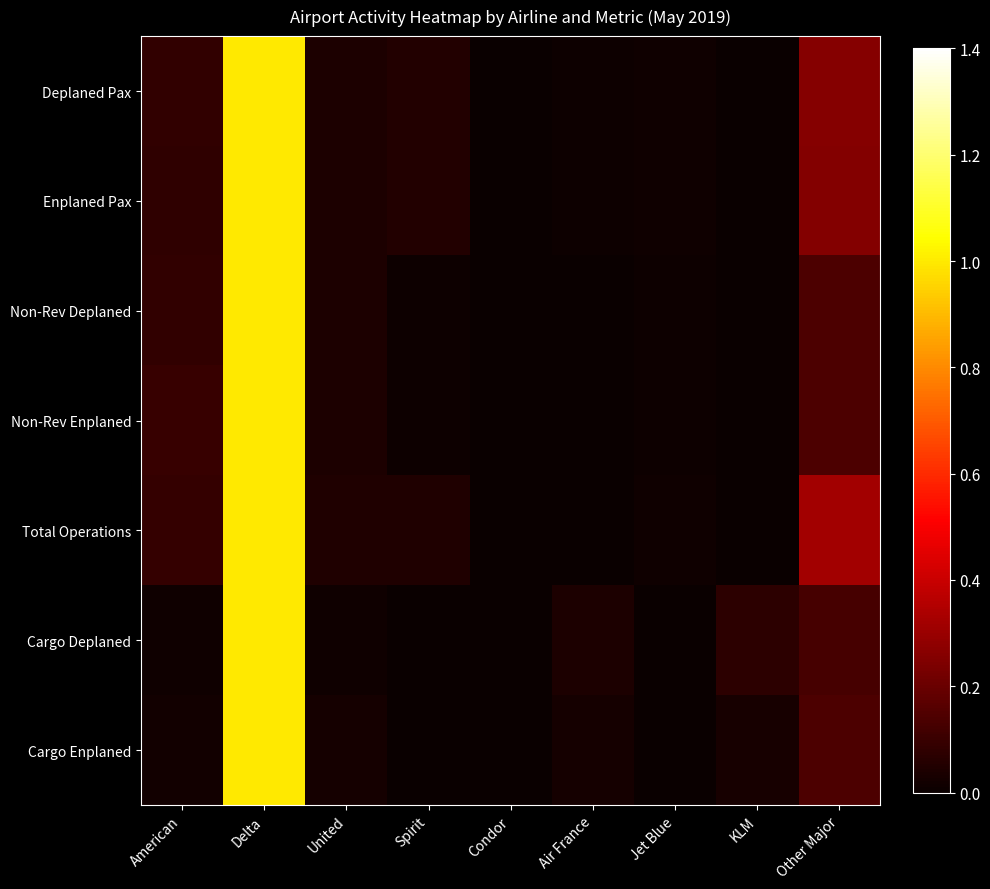

Reading left to right, extract all data points from this chart.

Deplaned Pax: American=0.1	Delta=1.0	United=0.0	Spirit=0.1	Condor=0.0	Air France=0.0	Jet Blue=0.0	KLM=0.0	Other Major=0.3
Enplaned Pax: American=0.1	Delta=1.0	United=0.0	Spirit=0.0	Condor=0.0	Air France=0.0	Jet Blue=0.0	KLM=0.0	Other Major=0.3
Non-Rev Deplaned: American=0.1	Delta=1.0	United=0.0	Spirit=0.0	Condor=0.0	Air France=0.0	Jet Blue=0.0	KLM=0.0	Other Major=0.1
Non-Rev Enplaned: American=0.1	Delta=1.0	United=0.0	Spirit=0.0	Condor=0.0	Air France=0.0	Jet Blue=0.0	KLM=0.0	Other Major=0.1
Total Operations: American=0.1	Delta=1.0	United=0.0	Spirit=0.0	Condor=0.0	Air France=0.0	Jet Blue=0.0	KLM=0.0	Other Major=0.3
Cargo Deplaned: American=0.0	Delta=1.0	United=0.0	Spirit=0.0	Condor=0.0	Air France=0.0	Jet Blue=0.0	KLM=0.1	Other Major=0.1
Cargo Enplaned: American=0.0	Delta=1.0	United=0.0	Spirit=0.0	Condor=0.0	Air France=0.0	Jet Blue=0.0	KLM=0.0	Other Major=0.1